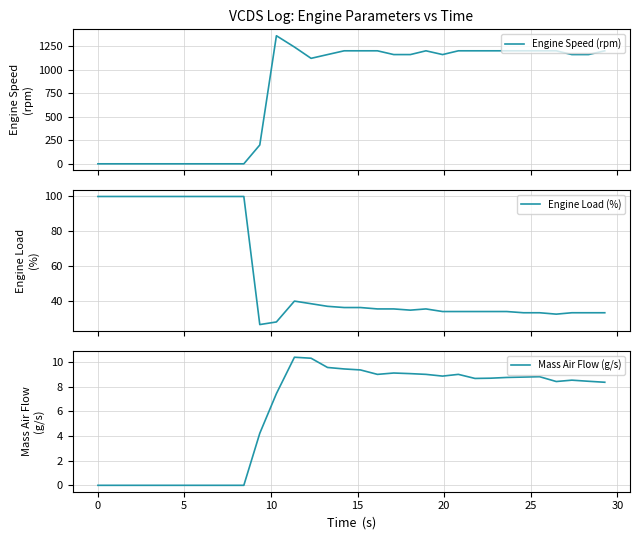

What is the lowest value of the Engine Load (%) series?

26.3